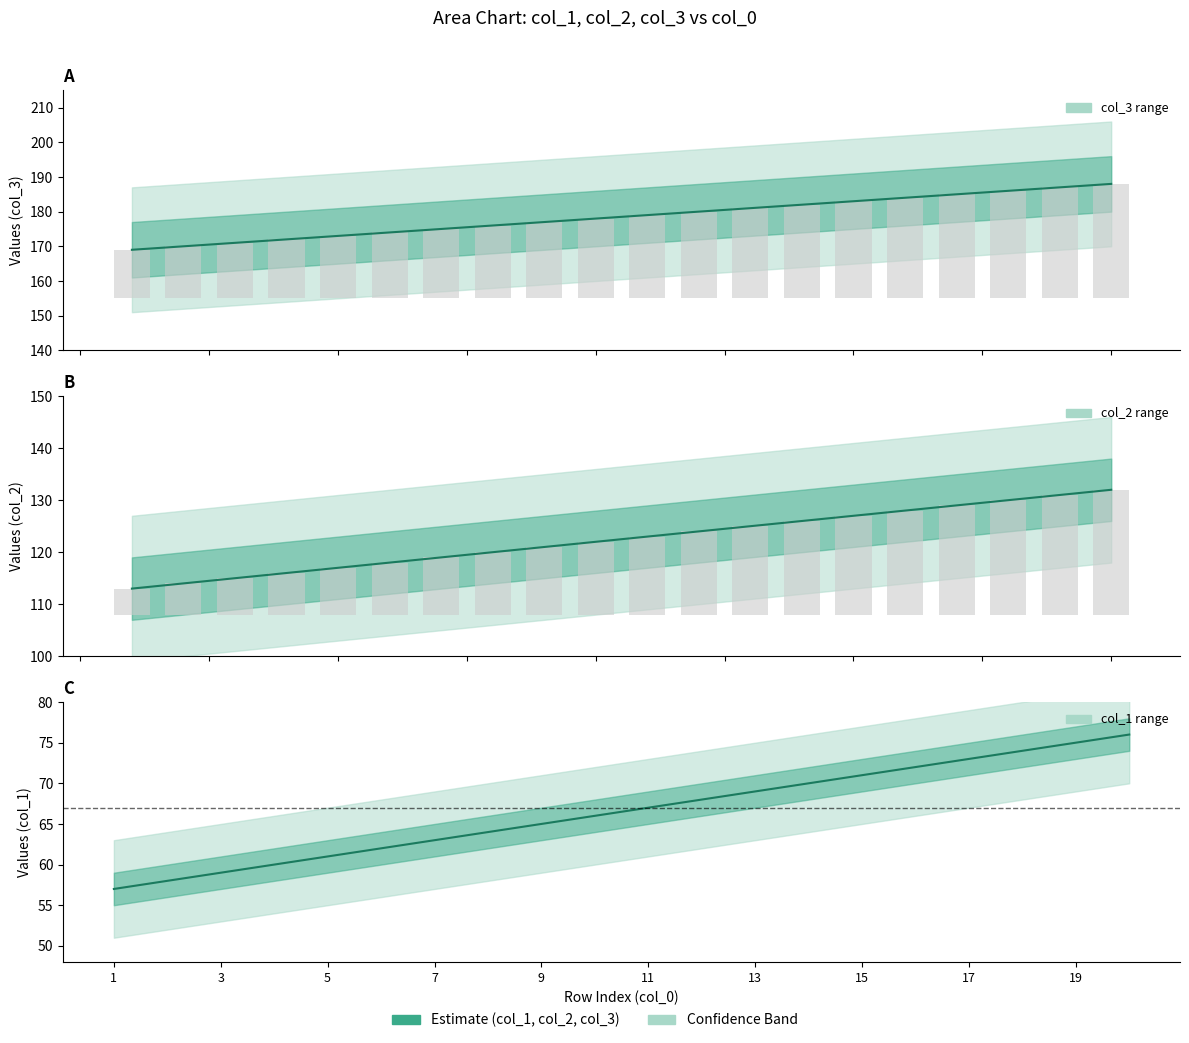

How many values in the col_2 series exceed 123?

9